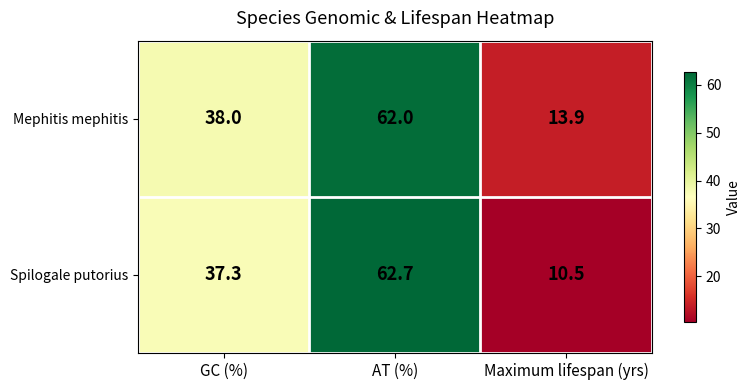

Is the value of Spilogale putorius at AT (%) greater than the value of Mephitis mephitis at AT (%)?

Yes